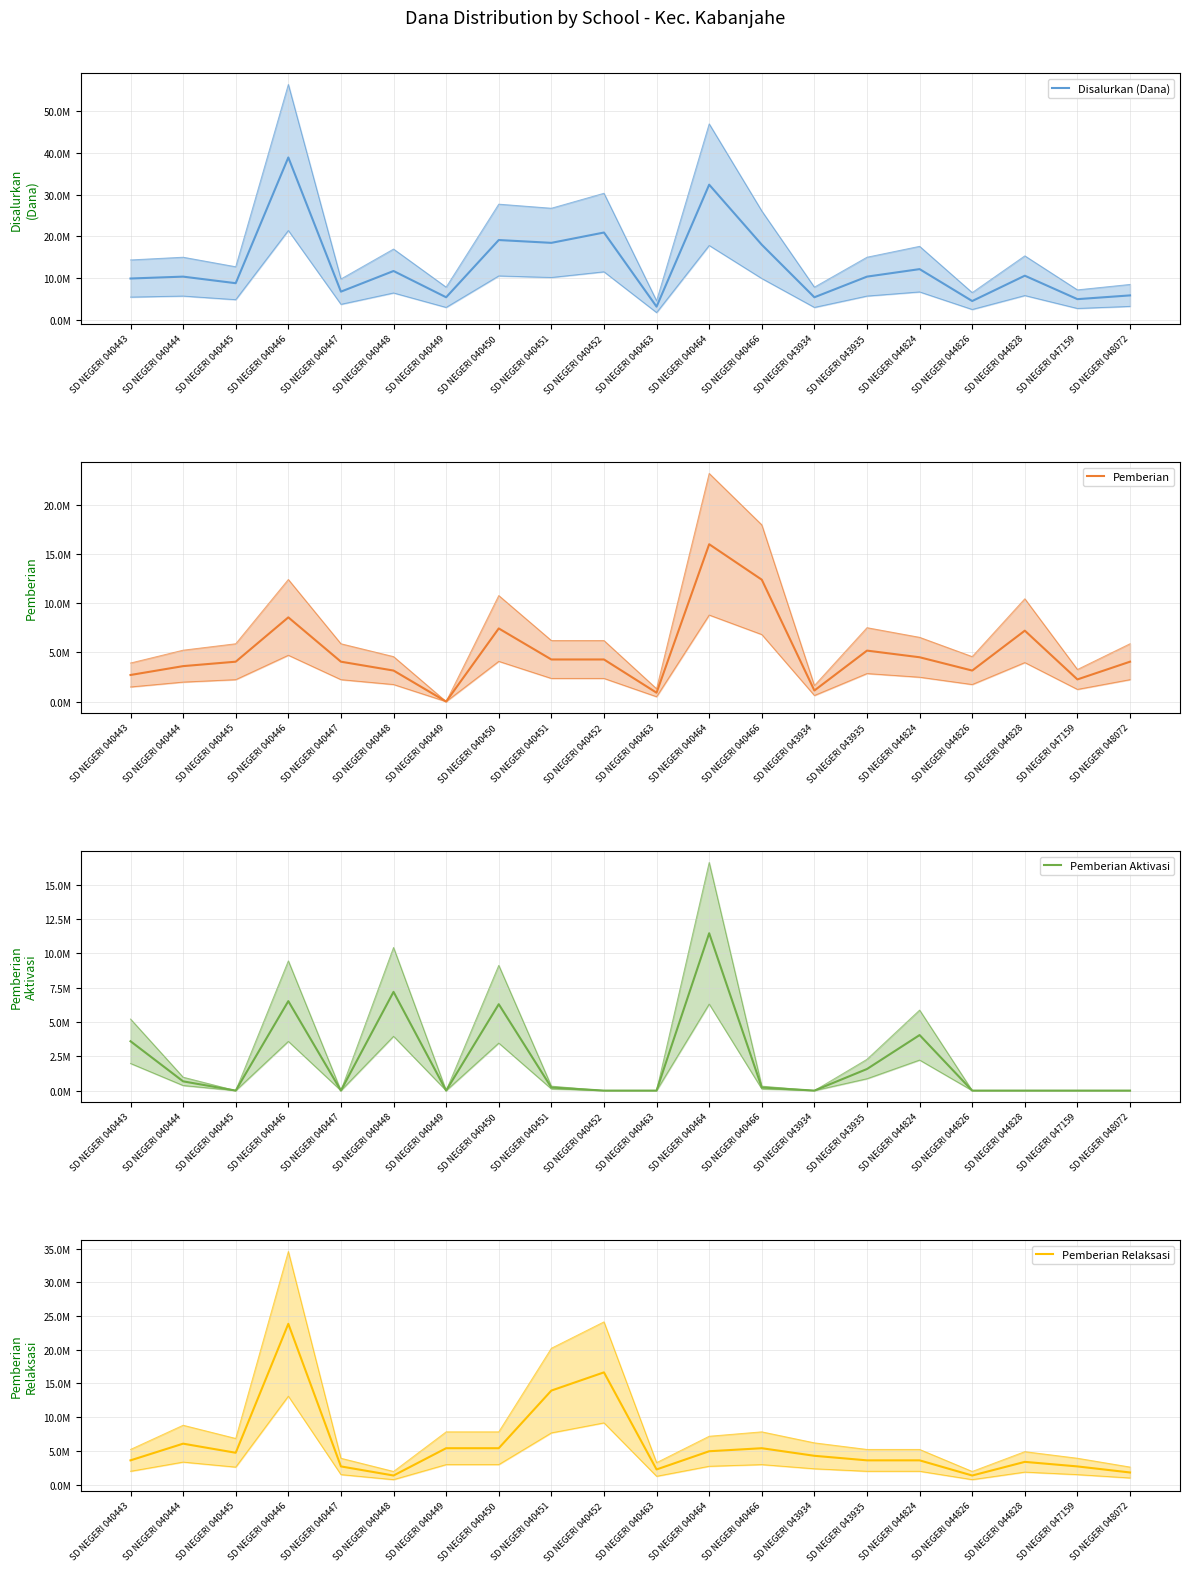

At which category is the sum across all series the highest?

SD NEGERI 040446